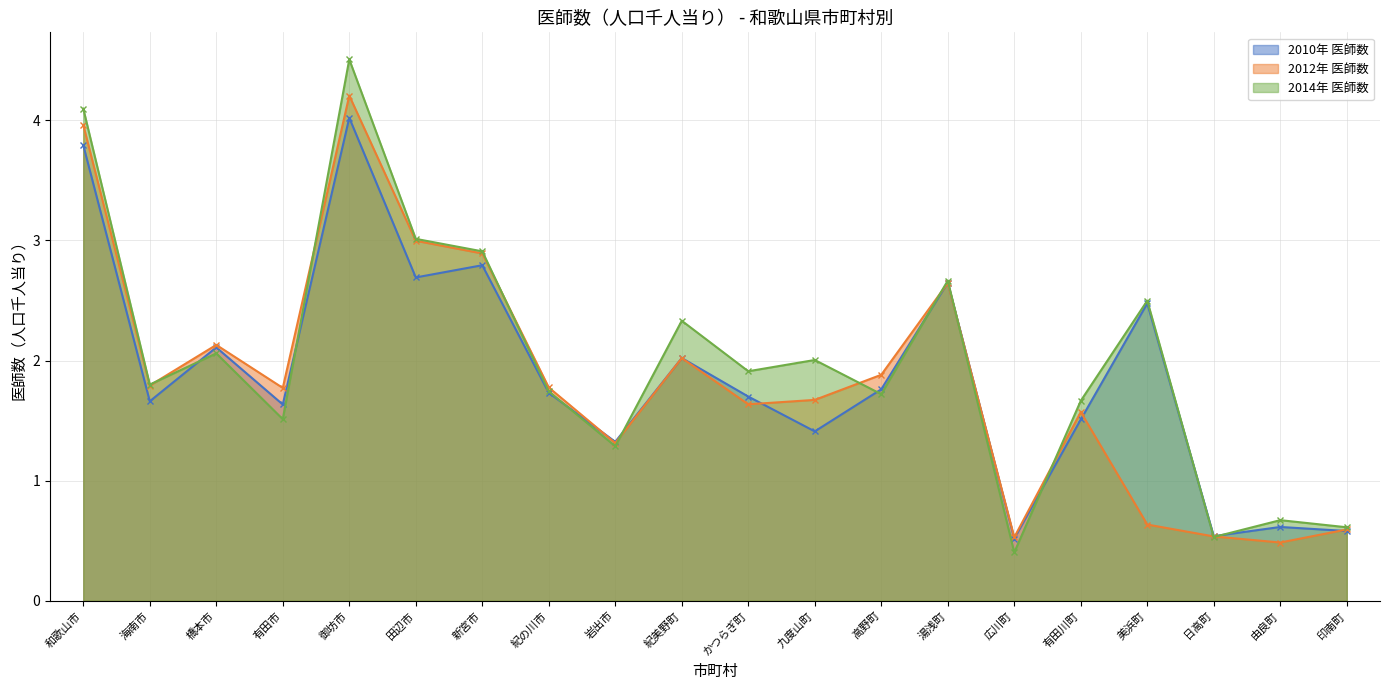

Which series changed the most between 田辺市 and かつらぎ町?

2012年 医師数